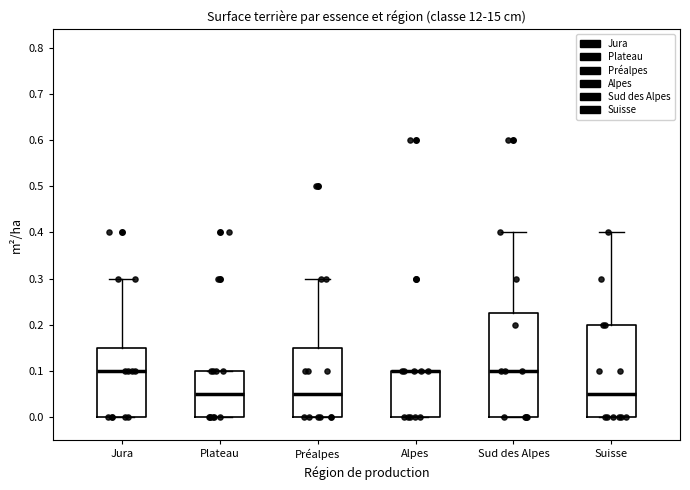

Comparing the boxes themselves (not the whiskers), which one is the tallest?

Sud des Alpes